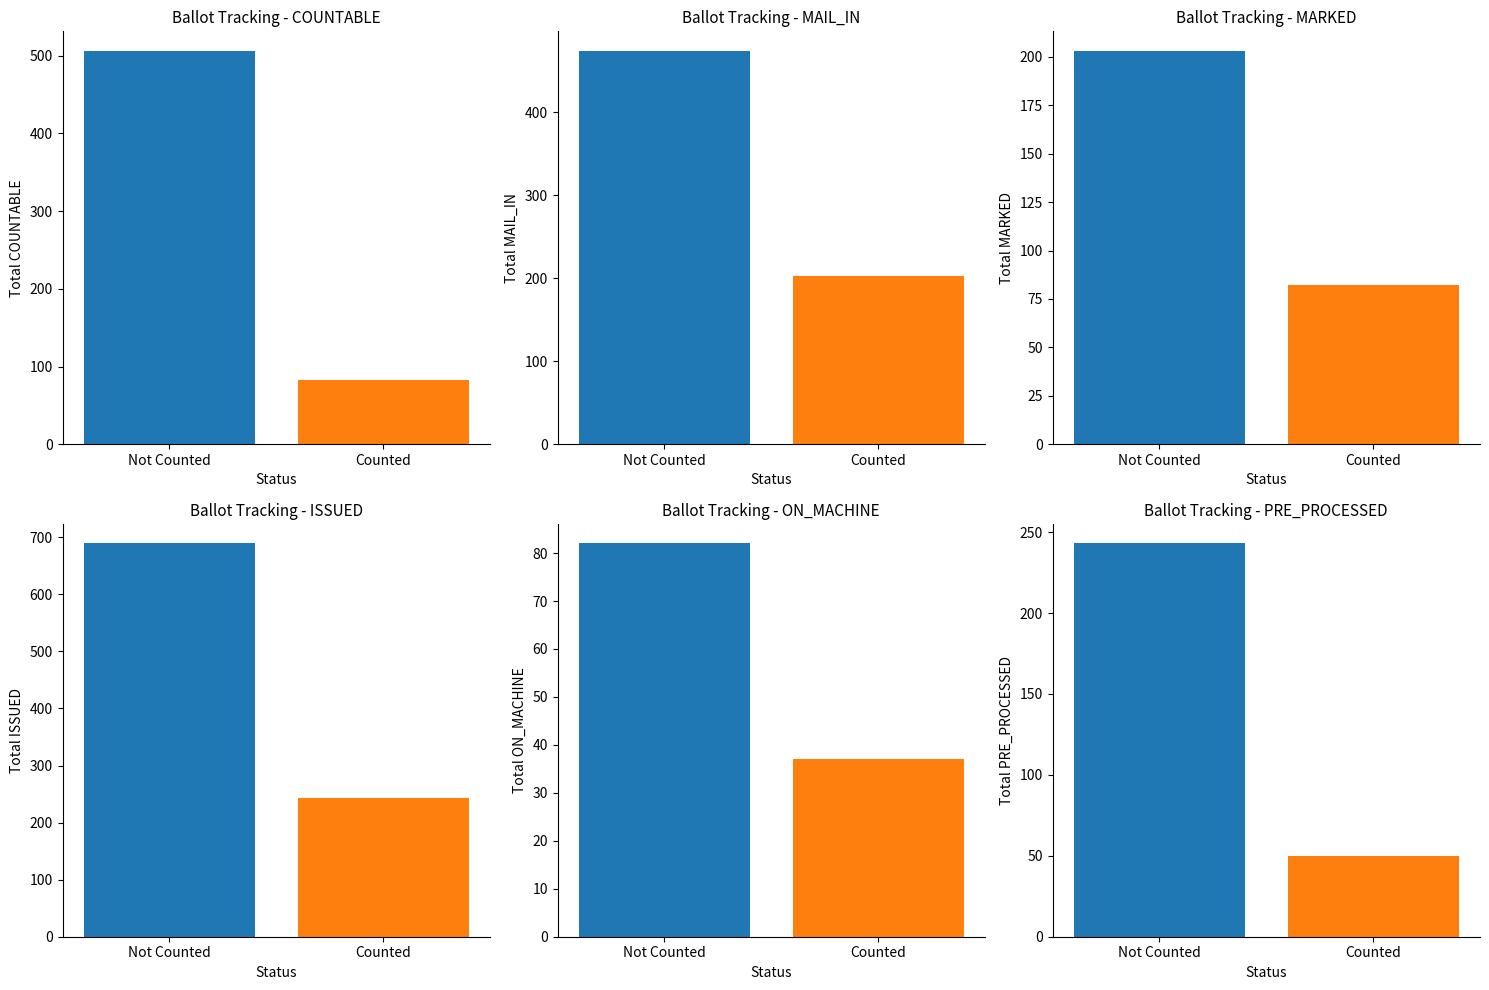

What is the sum of the Total COUNTABLE values at Counted and Not Counted?

588